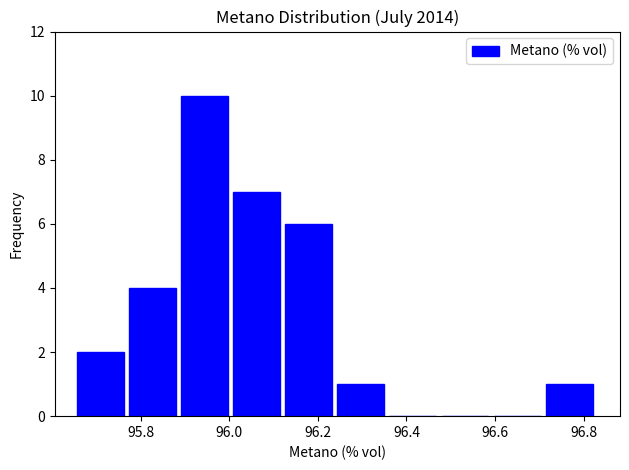

Which range on the x-axis has the tallest bar?

95.90 to 96.00